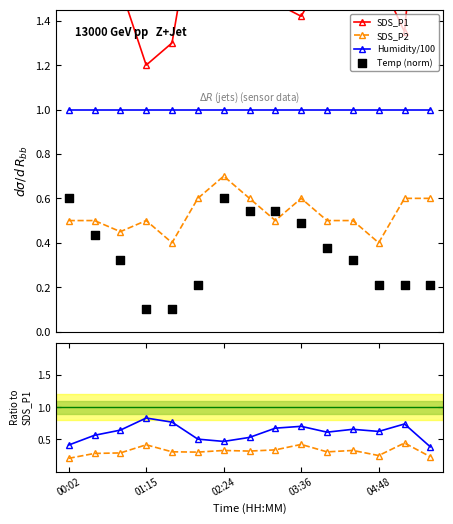

True or false: Humidity/100 and SDS_P2 intersect in this chart.

False